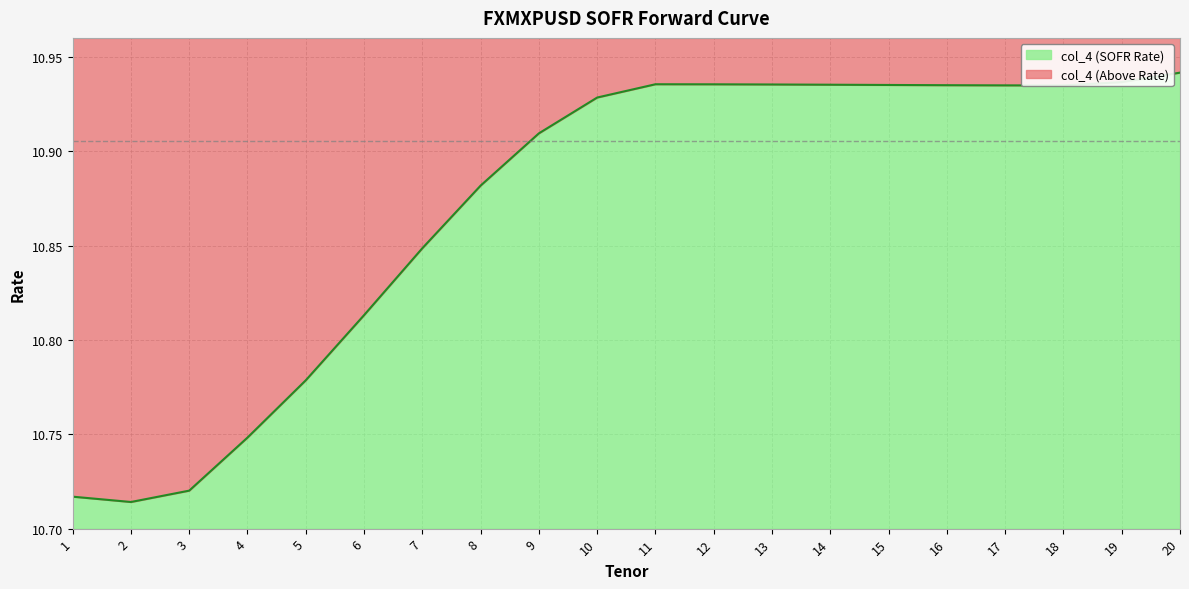

Where is the first local minimum?

2